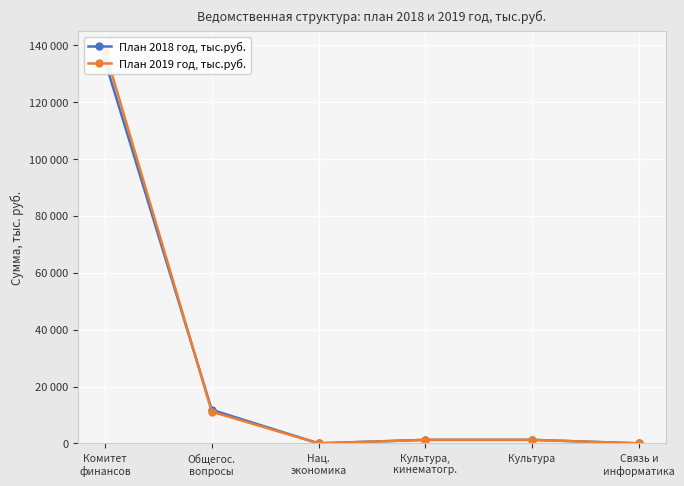

Where do План 2018 год, тыс.руб. and План 2019 год, тыс.руб. first cross each other?

Комитет
финансов and Общегос.
вопросы